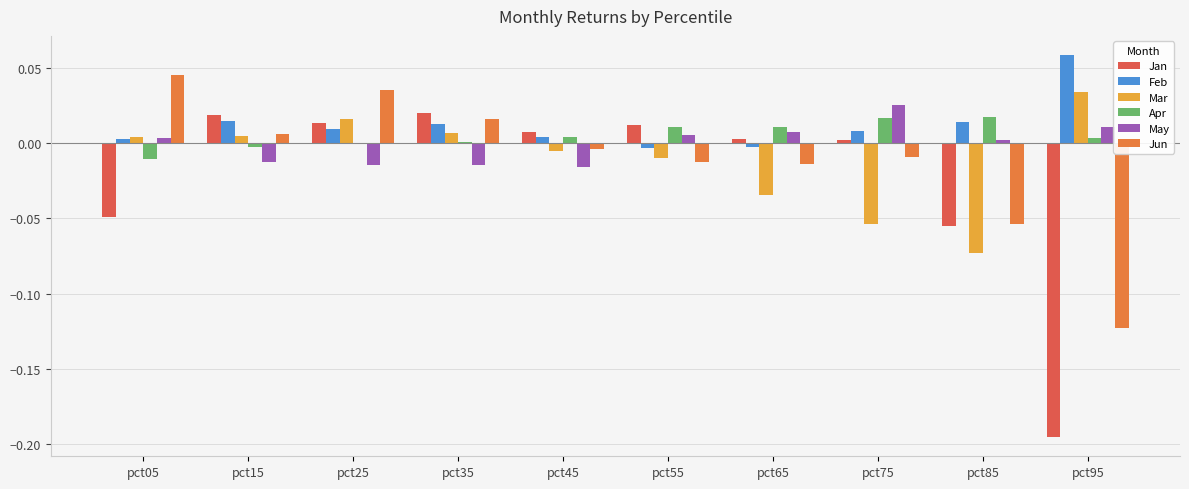

What is the maximum value shown in the chart?

0.1